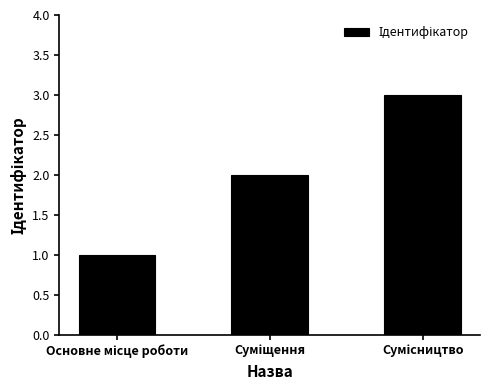

Does the chart contain any negative values?

No